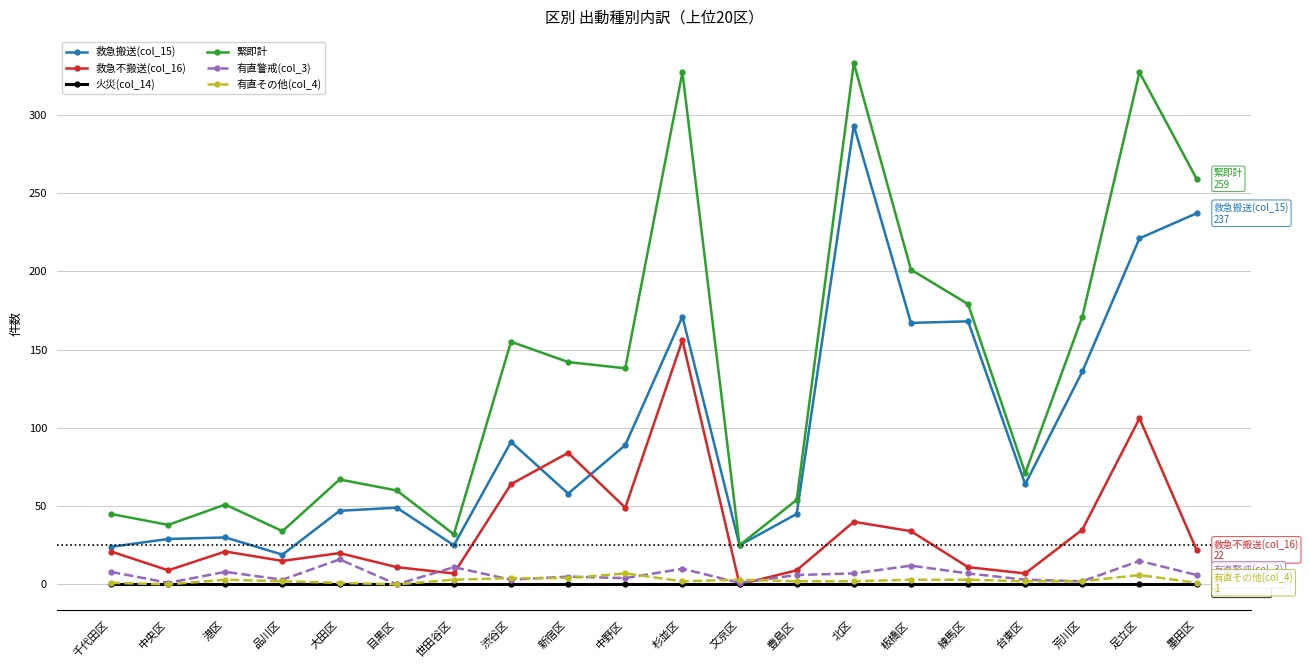

Which series has the largest total across all categories?

緊即計